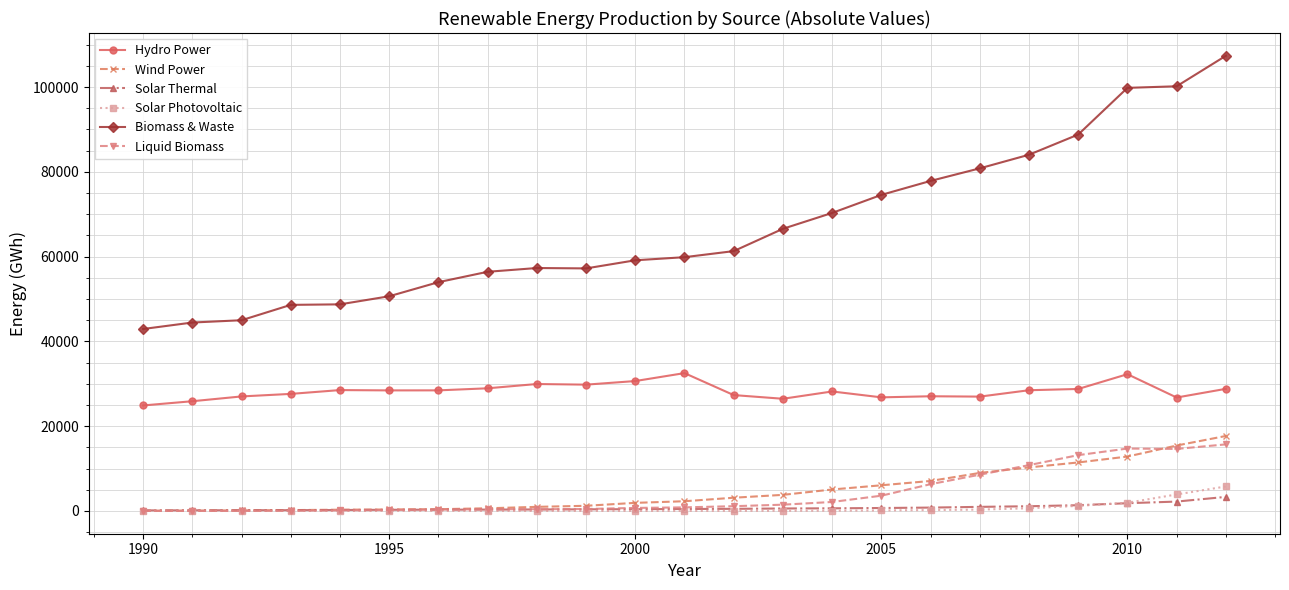

True or false: Biomass & Waste and Hydro Power intersect in this chart.

False